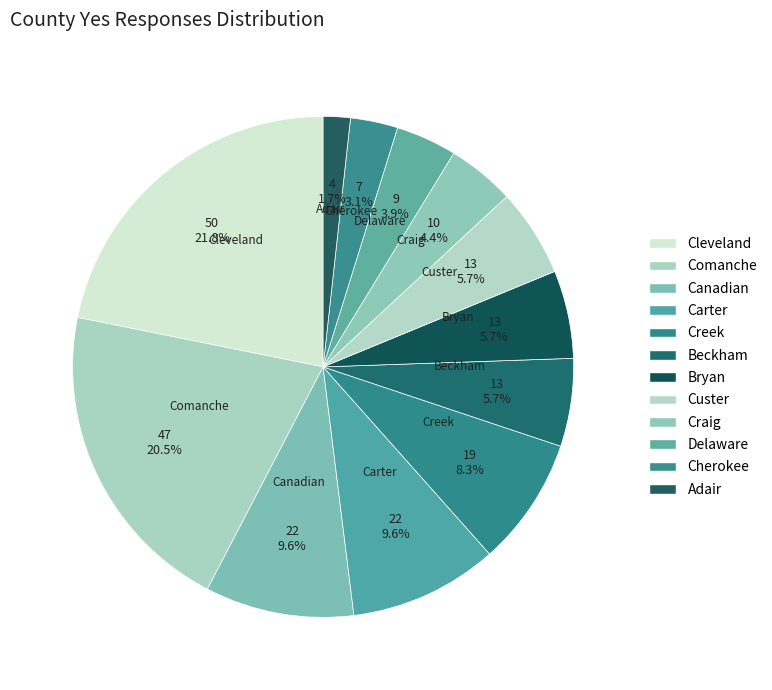

Count the number of slices in the pie.

12